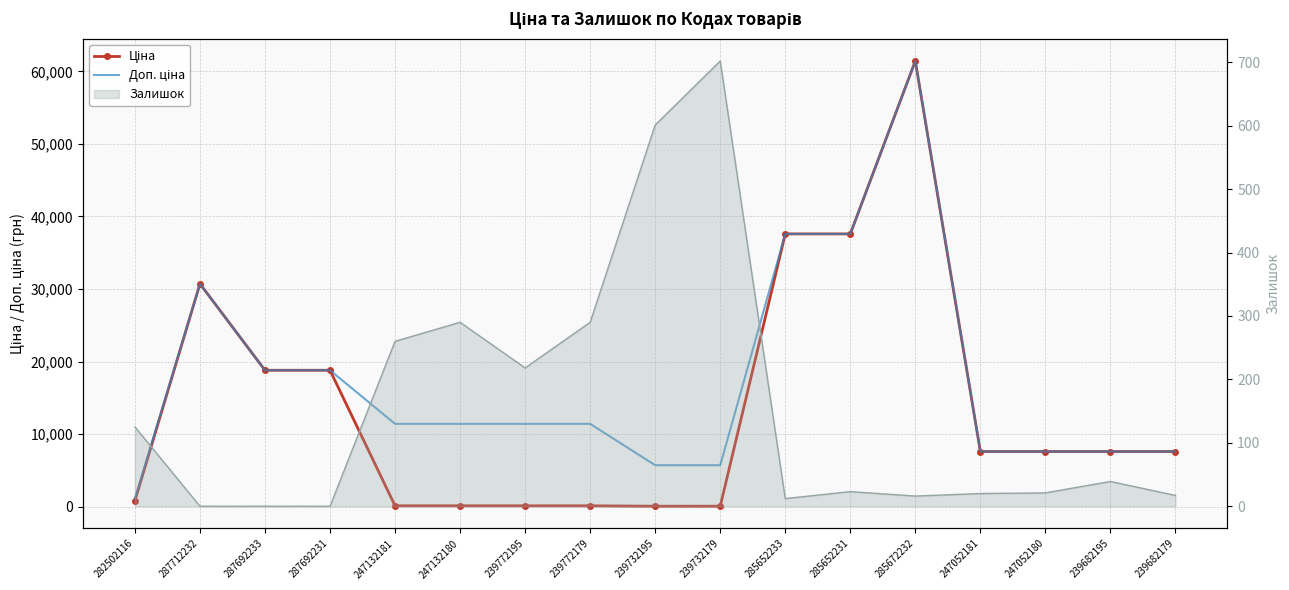

Is this an area chart (filled region under the line)?

No